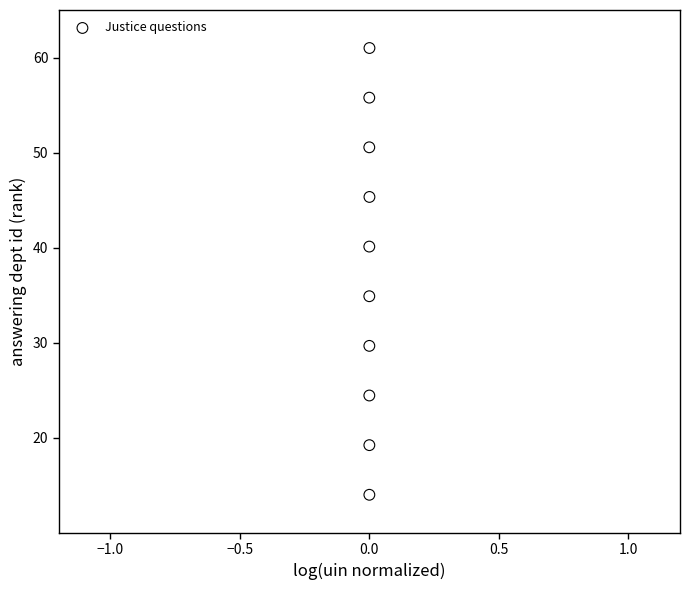

What is the average Y value?

37.5